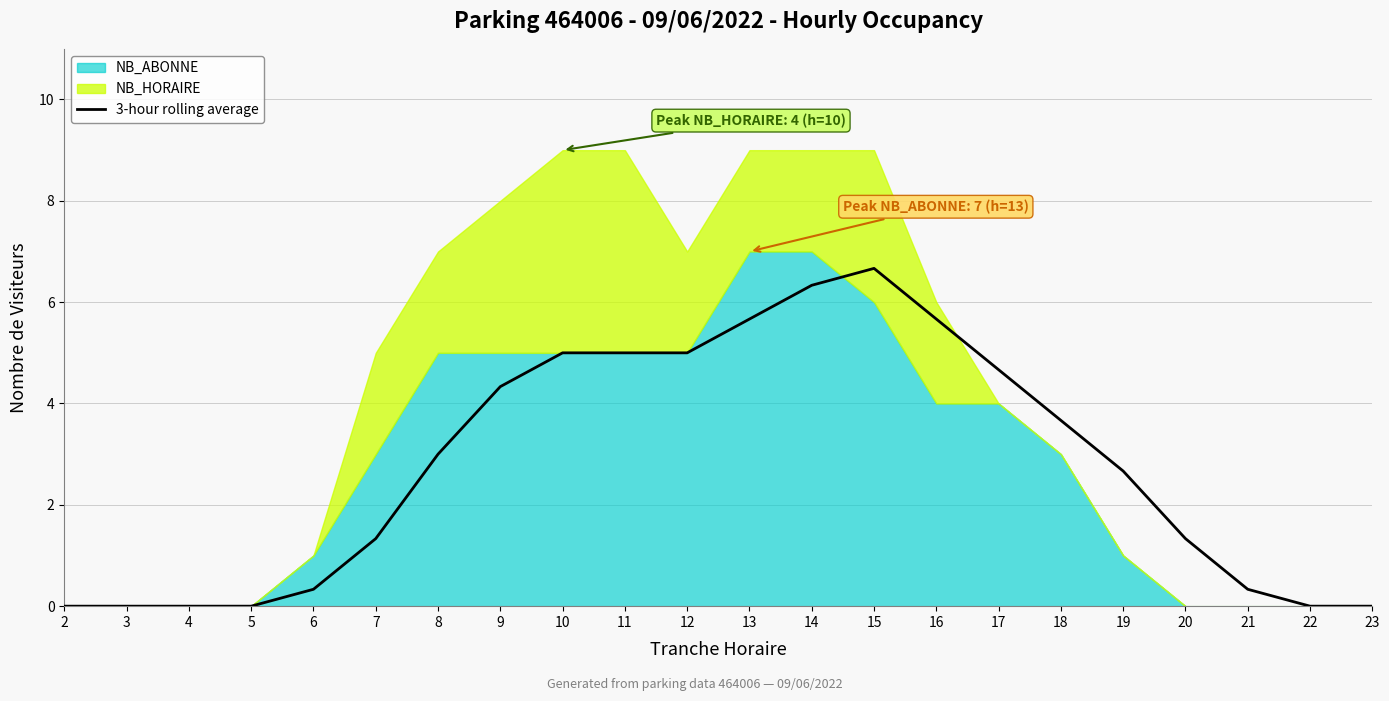

Where does the data first go above 3?

9